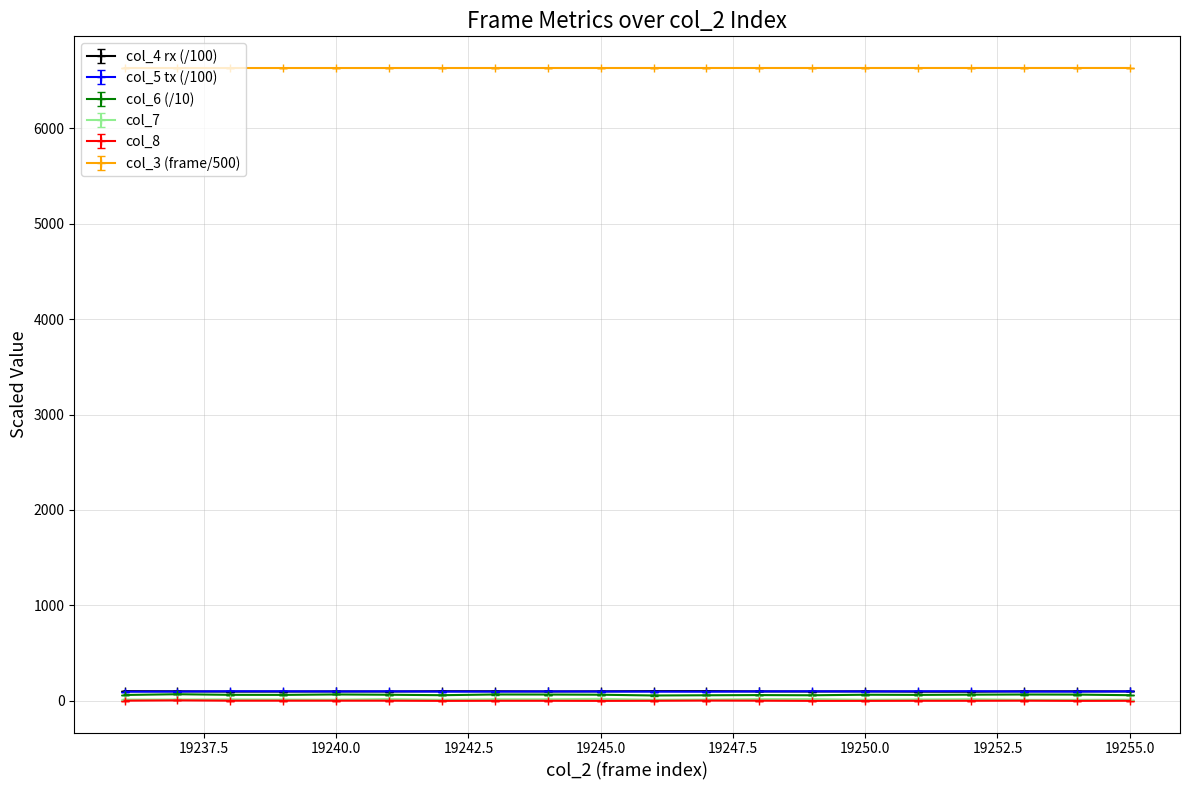

True or false: col_7 has more than 2 interior local peaks.

True